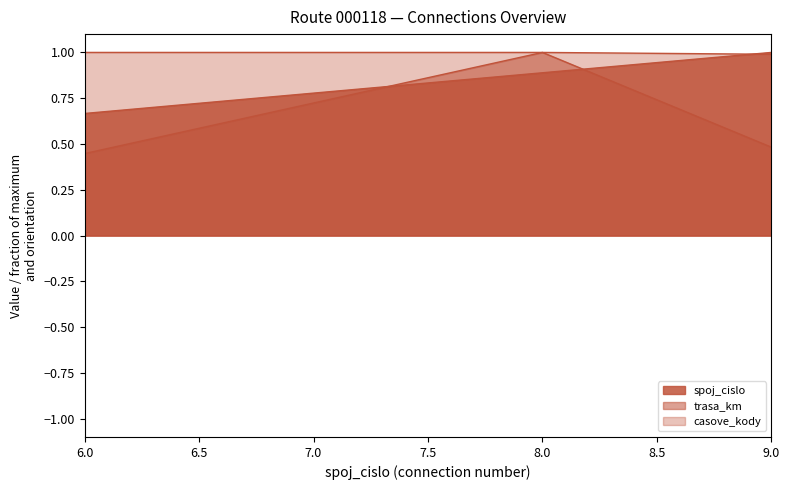

Count the trasa_km values in the range 0 to 1.

3